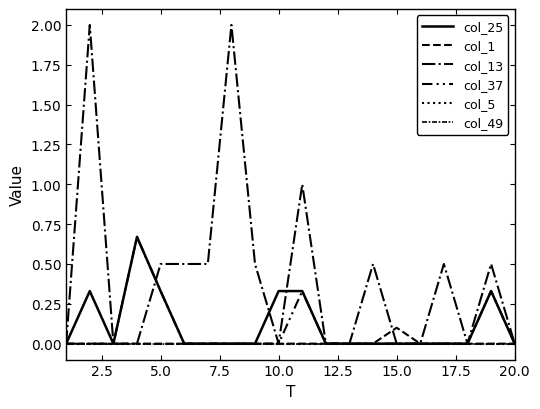

Does the chart display data point markers on the line(s)?

No